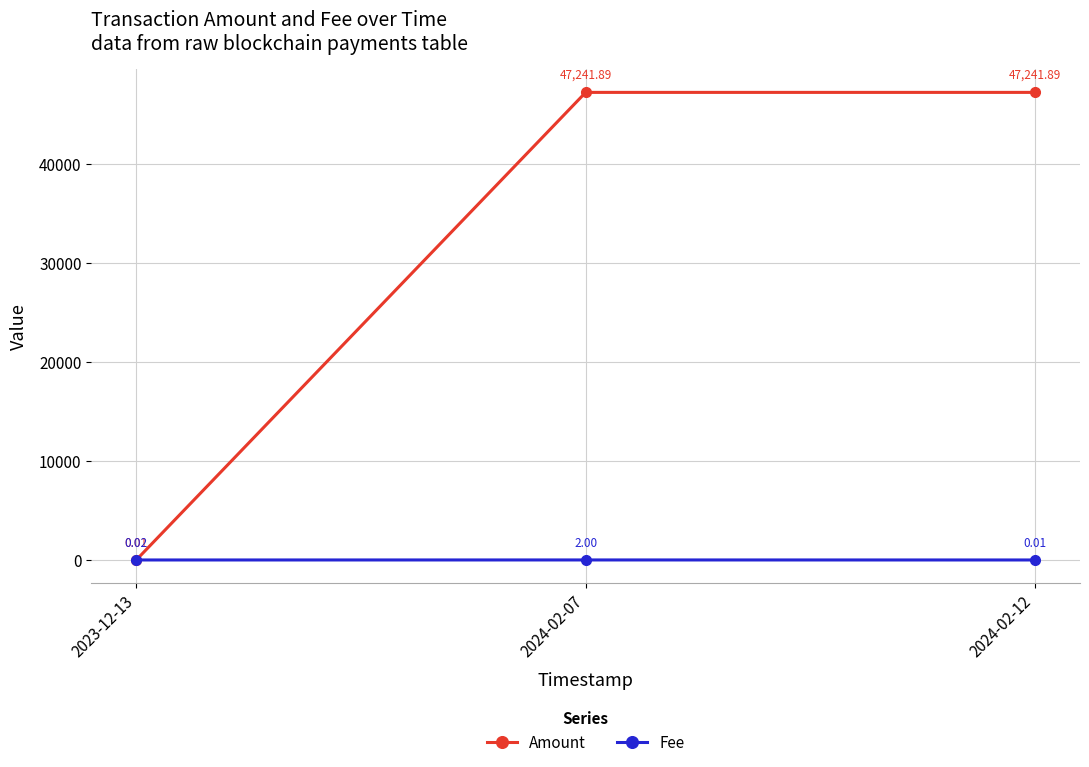

What is the difference between the Fee values at 2024-02-07 and 2024-02-12?

2.0